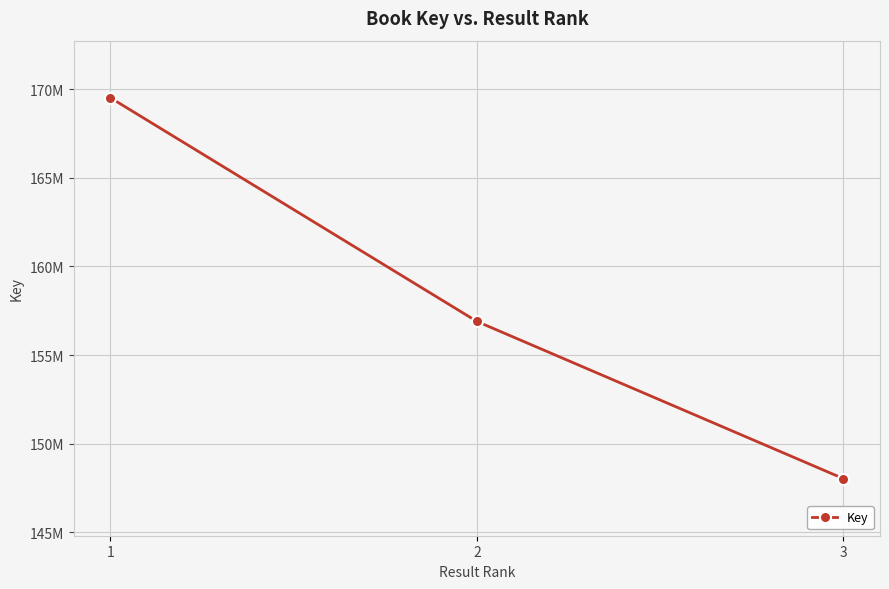

What is the smallest value displayed?

148027253